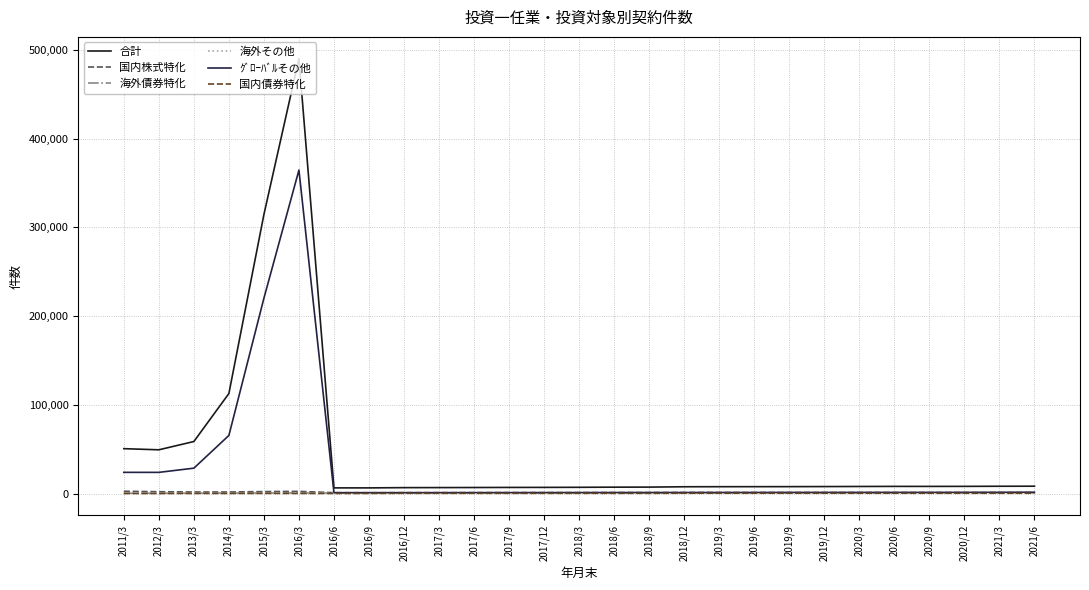

What are all the series names shown in the legend?

合計, 国内株式特化, 海外債券特化, 海外その他, ｸﾞﾛｰﾊﾞﾙその他, 国内債券特化